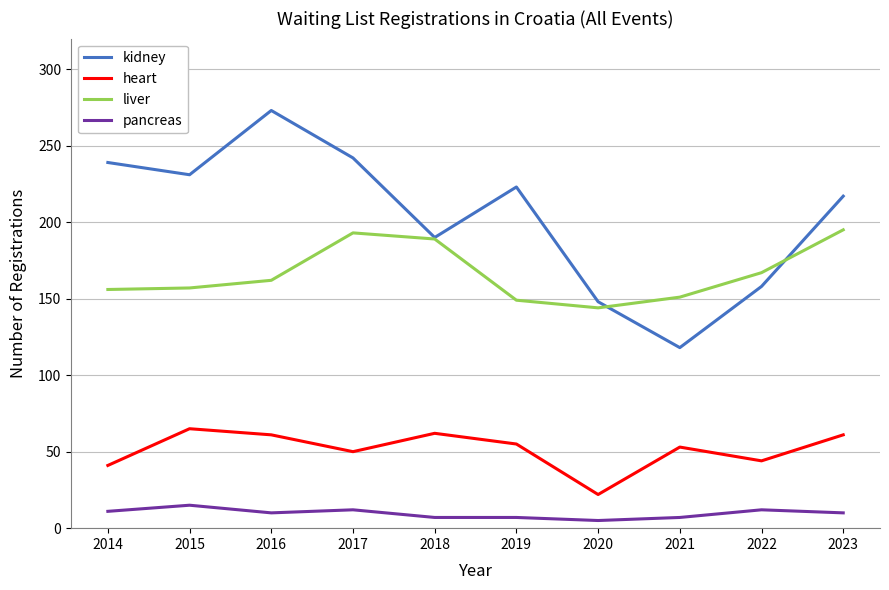

At 2021, list the series in order from largest to smallest.

liver, kidney, heart, pancreas